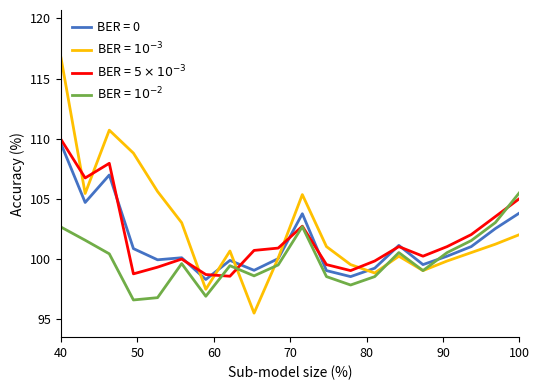

What is the minimum value shown in the chart?

95.5